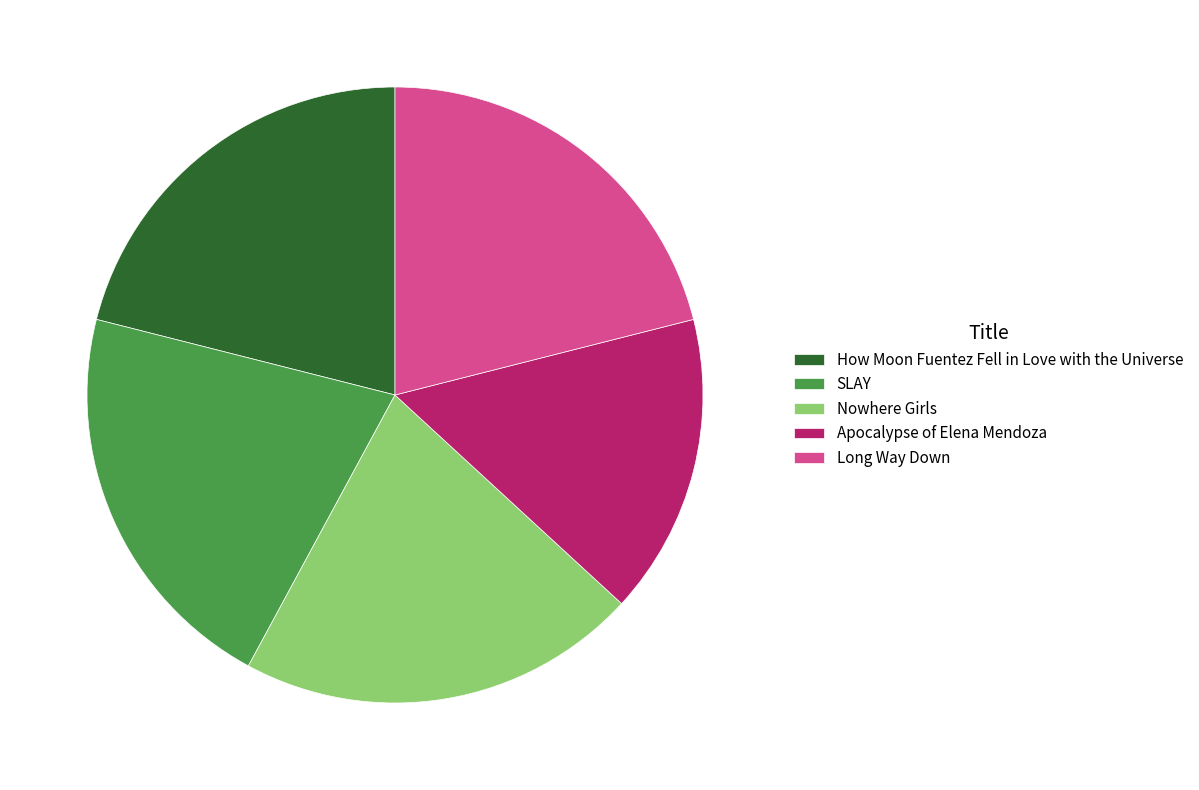

Do Nowhere Girls and Apocalypse of Elena Mendoza together represent more than half of the pie?

No